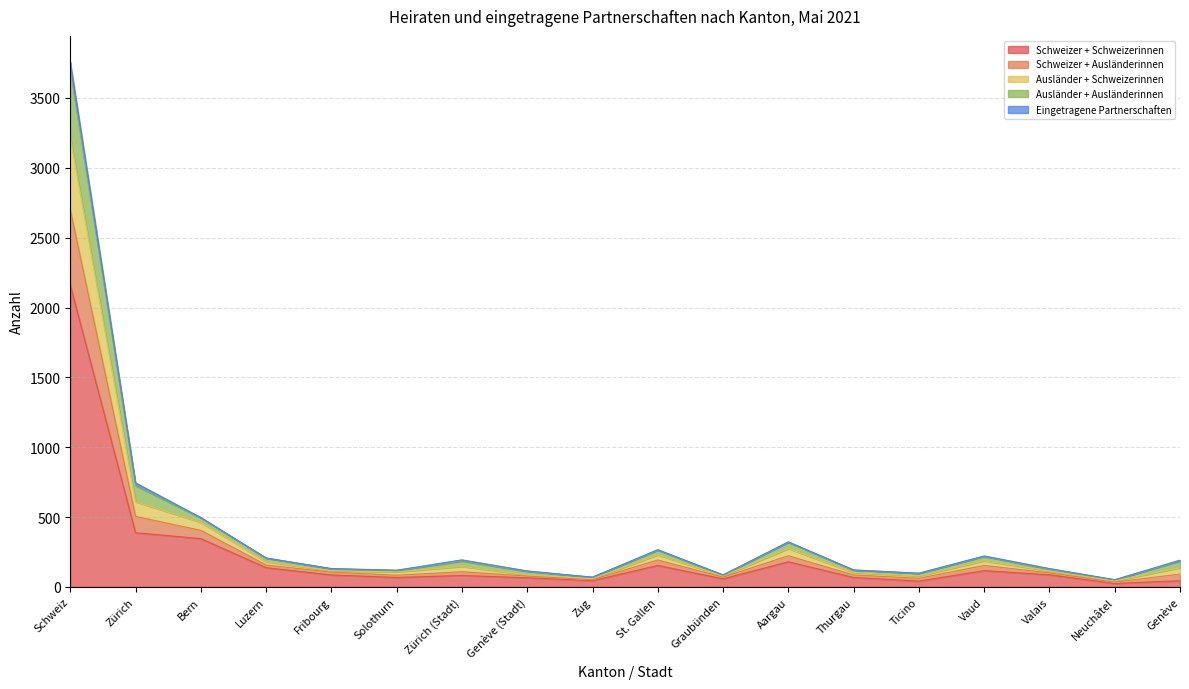

What position from the left is Vaud?

15